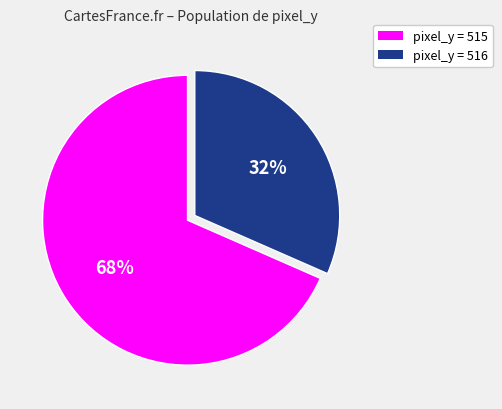

To the nearest percent, what is the average slice percentage?

50%